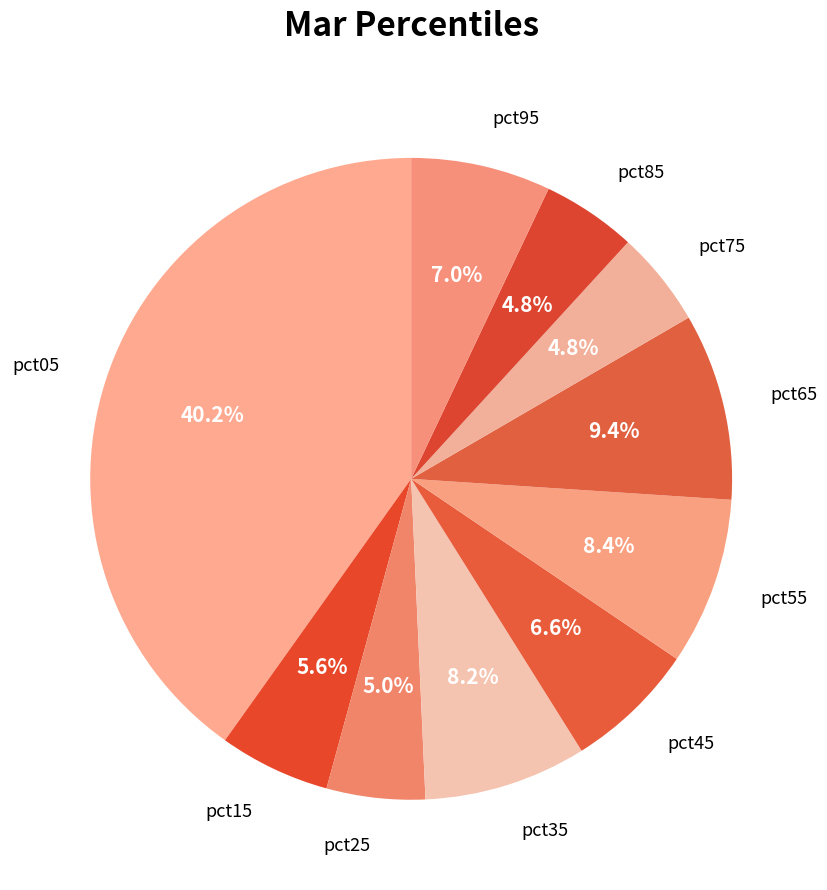

To the nearest percent, what percentage of the pie is pct95?

7%